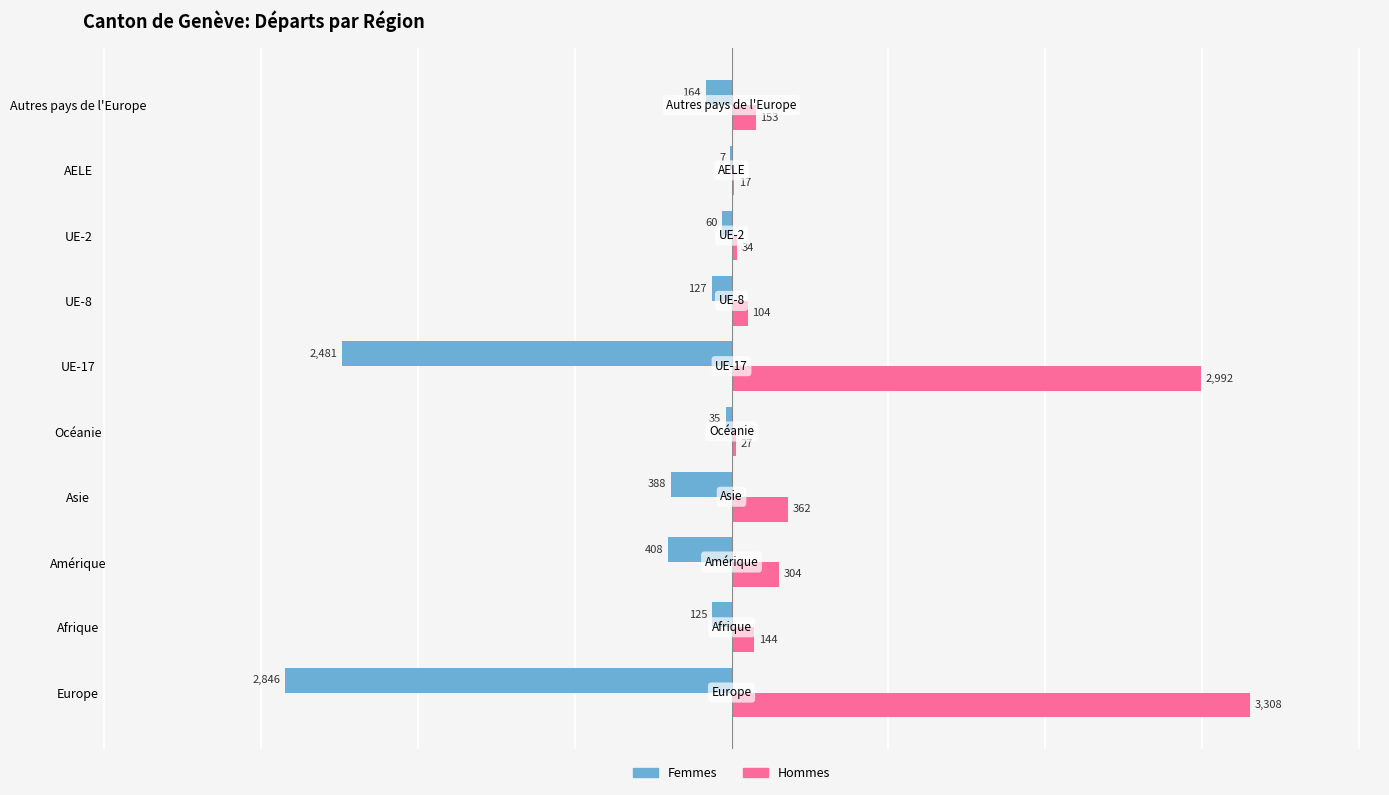

True or false: Hommes has a value of 153 at Autres pays de l'Europe.

True